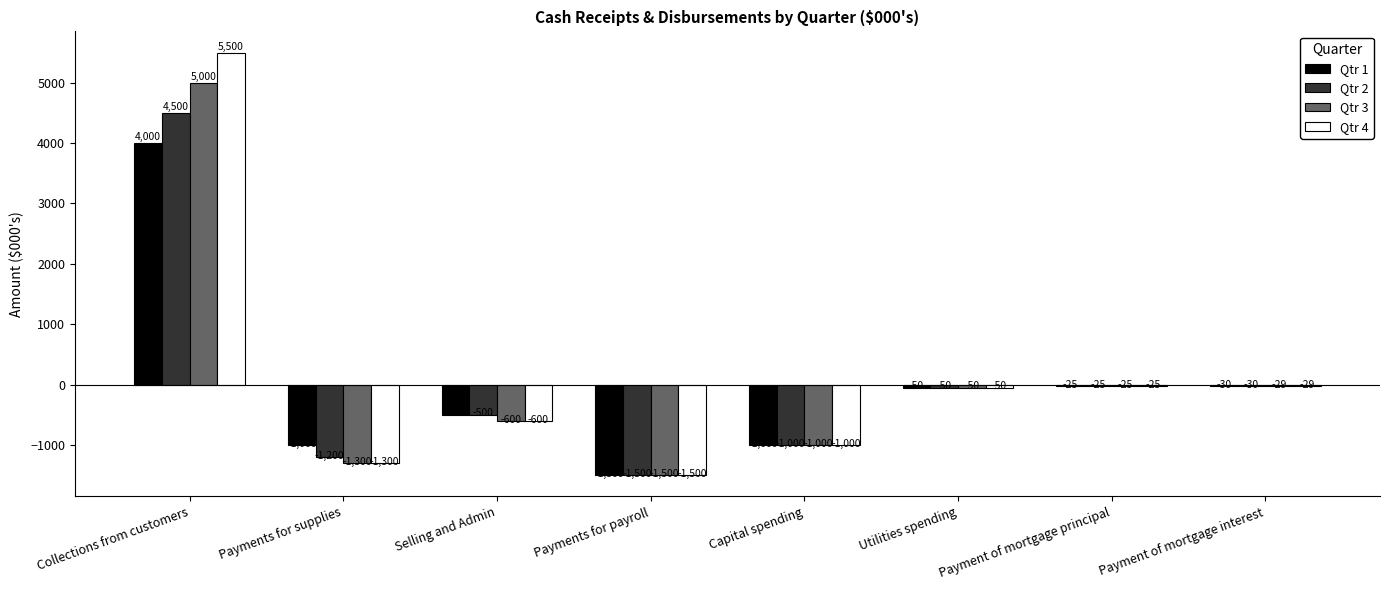

Reading left to right, list all the values displayed in this chart.

Qtr 1: 4000	-1000	-500	-1500	-1000	-50	-25	-30
Qtr 2: 4500	-1200	-500	-1500	-1000	-50	-25	-30
Qtr 3: 5000	-1300	-600	-1500	-1000	-50	-25	-29
Qtr 4: 5500	-1300	-600	-1500	-1000	-50	-25	-29